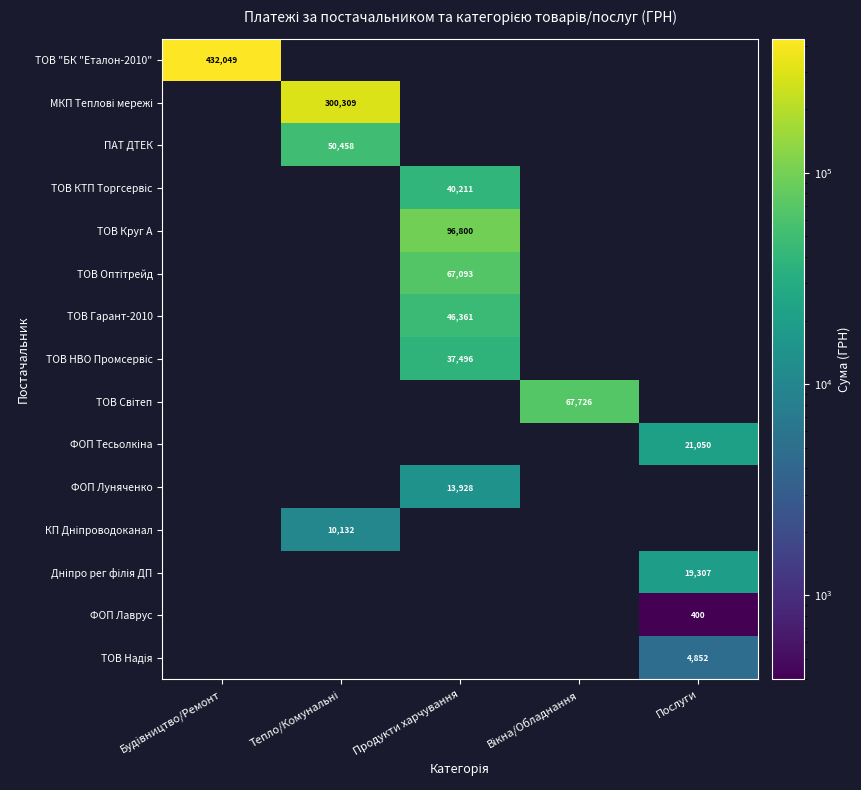

What is the maximum value shown in the chart?

432049.0